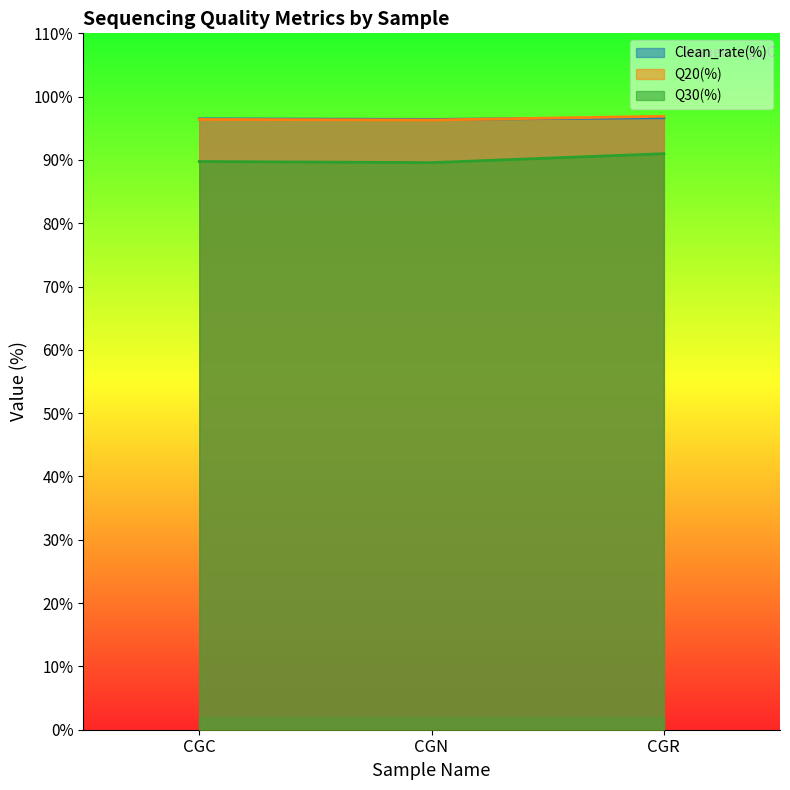

Between CGC and CGR, which series saw the biggest shift?

Q30(%)